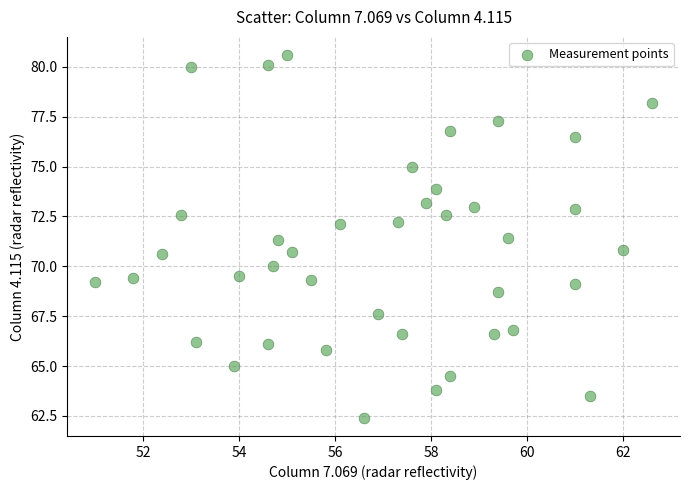

What is the range of Y values (max minus min)?

18.2